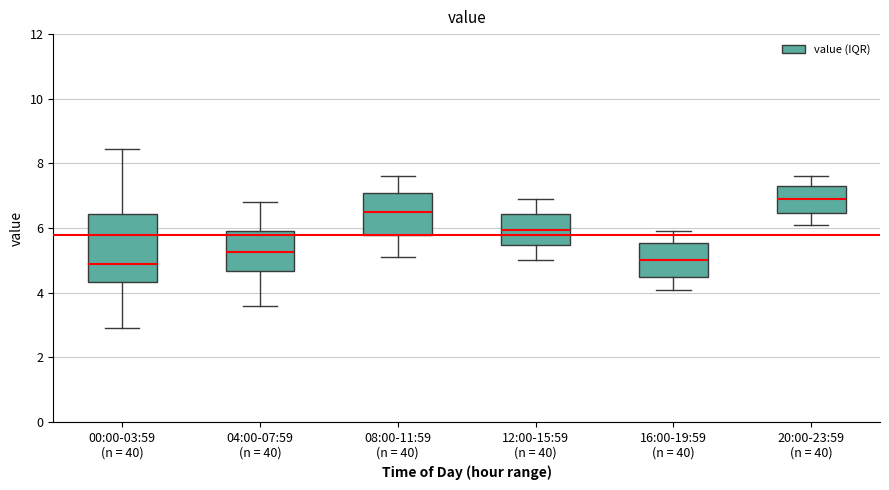

Reading left to right, read every box against the y-axis: the position of its median line, the range the box covers, and the ends of its whiskers. The values are not printed on the chart, so give them approximately, as read against the axis.

00:00-03:59 (n = 40): median 4.8, box 4.4 to 6.4, whiskers 3.0 to 8.4
04:00-07:59 (n = 40): median 5.2, box 4.6 to 6.0, whiskers 3.6 to 6.8
08:00-11:59 (n = 40): median 6.6, box 5.8 to 7.2, whiskers 5.2 to 7.6
12:00-15:59 (n = 40): median 6.0, box 5.4 to 6.4, whiskers 5.0 to 7.0
16:00-19:59 (n = 40): median 5.0, box 4.6 to 5.6, whiskers 4.2 to 6.0
20:00-23:59 (n = 40): median 7.0, box 6.4 to 7.4, whiskers 6.2 to 7.6